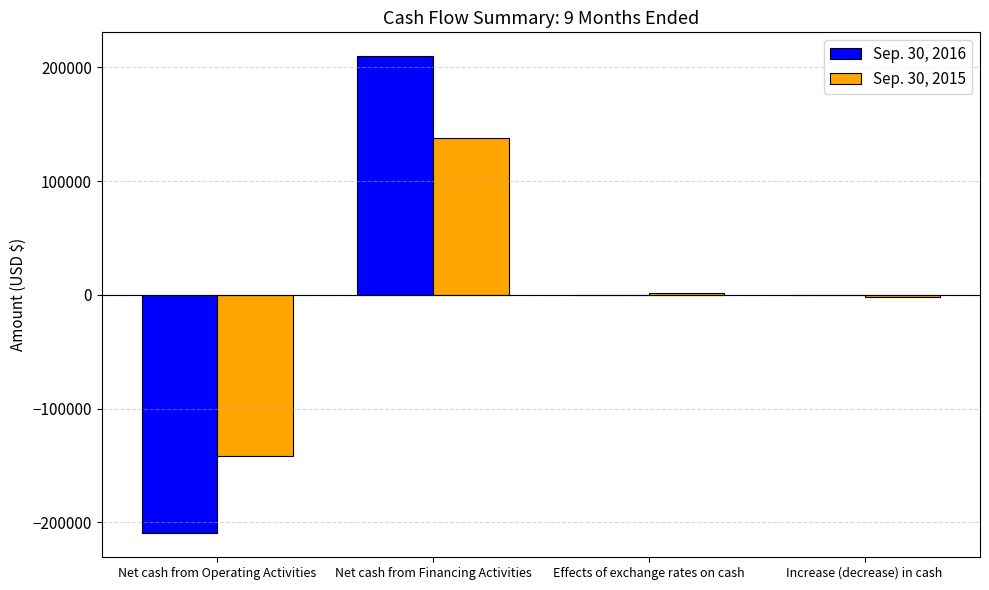

What is the maximum value shown in the chart?

209917